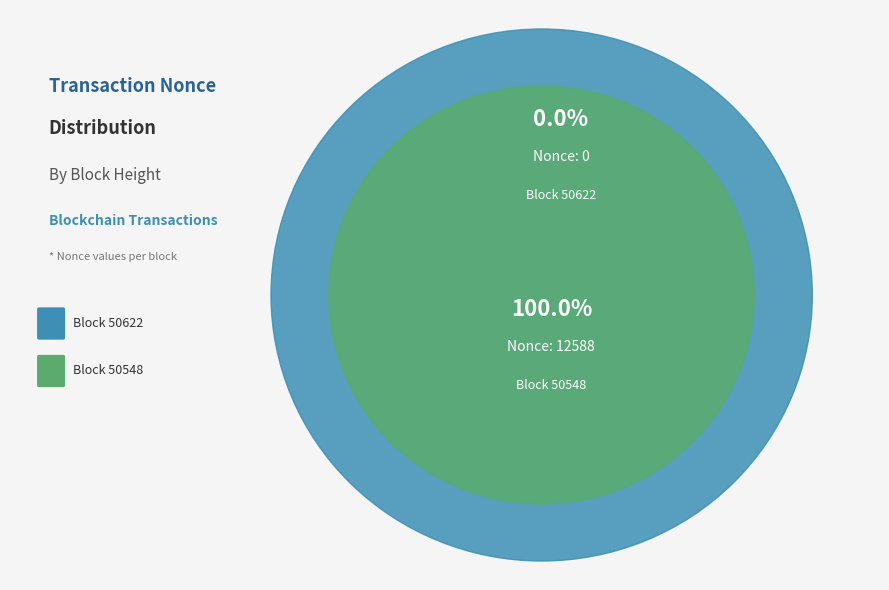

What is the smallest slice in the pie chart?

50622